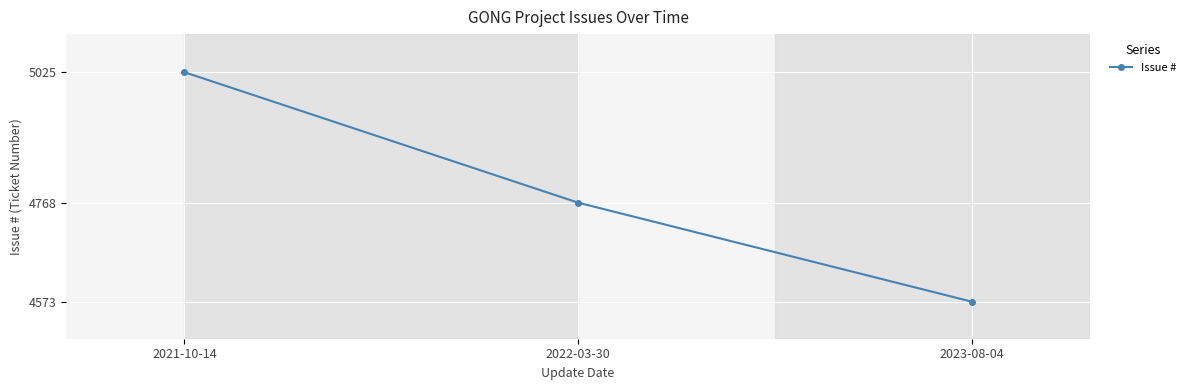

At which category does the chart reach its peak across all series?

2021-10-14